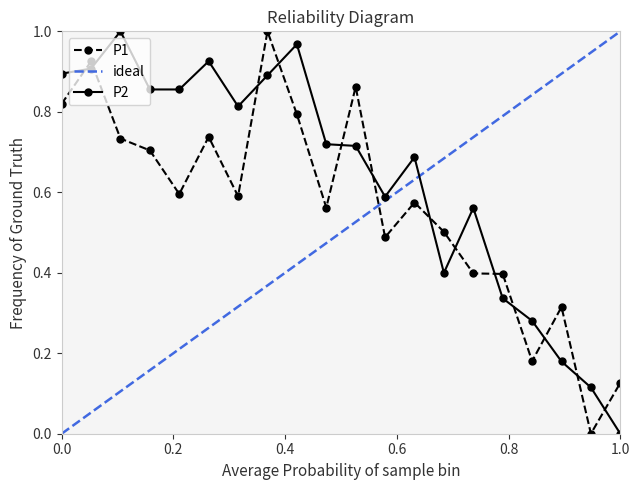

How many distinct data groups are displayed?

2